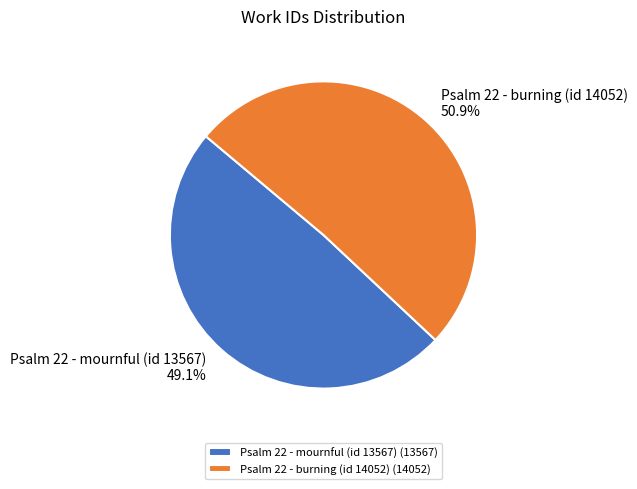

What is the smallest slice in the pie chart?

Psalm 22 - mournful (id 13567)